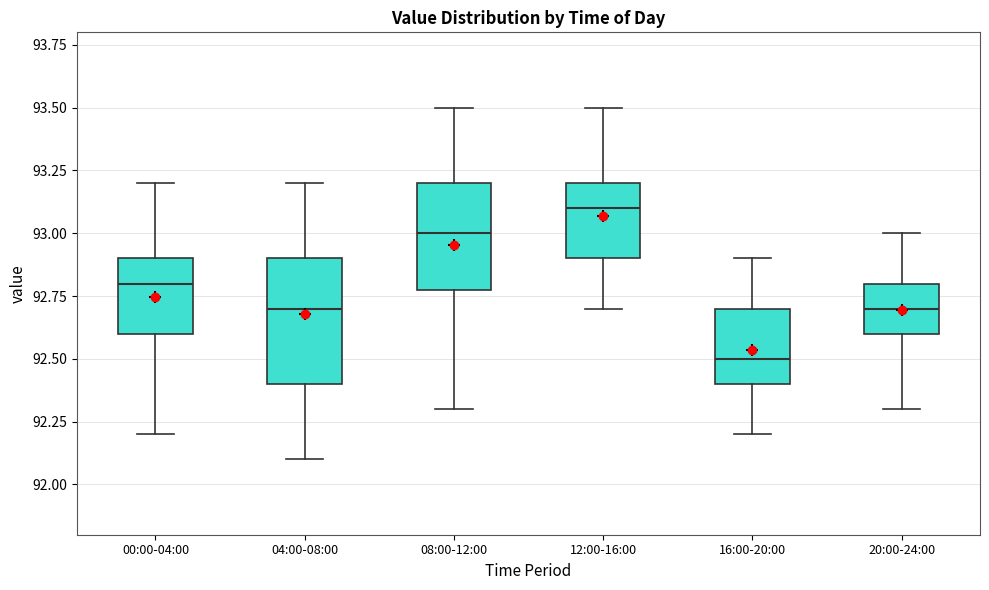

Which box has the highest median line?

12:00-16:00